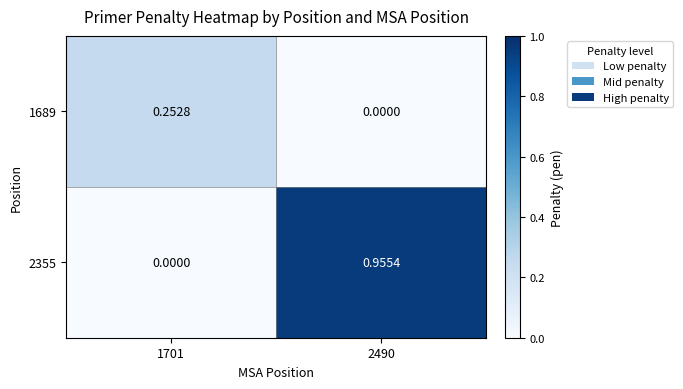

How many data points does each series have?

2